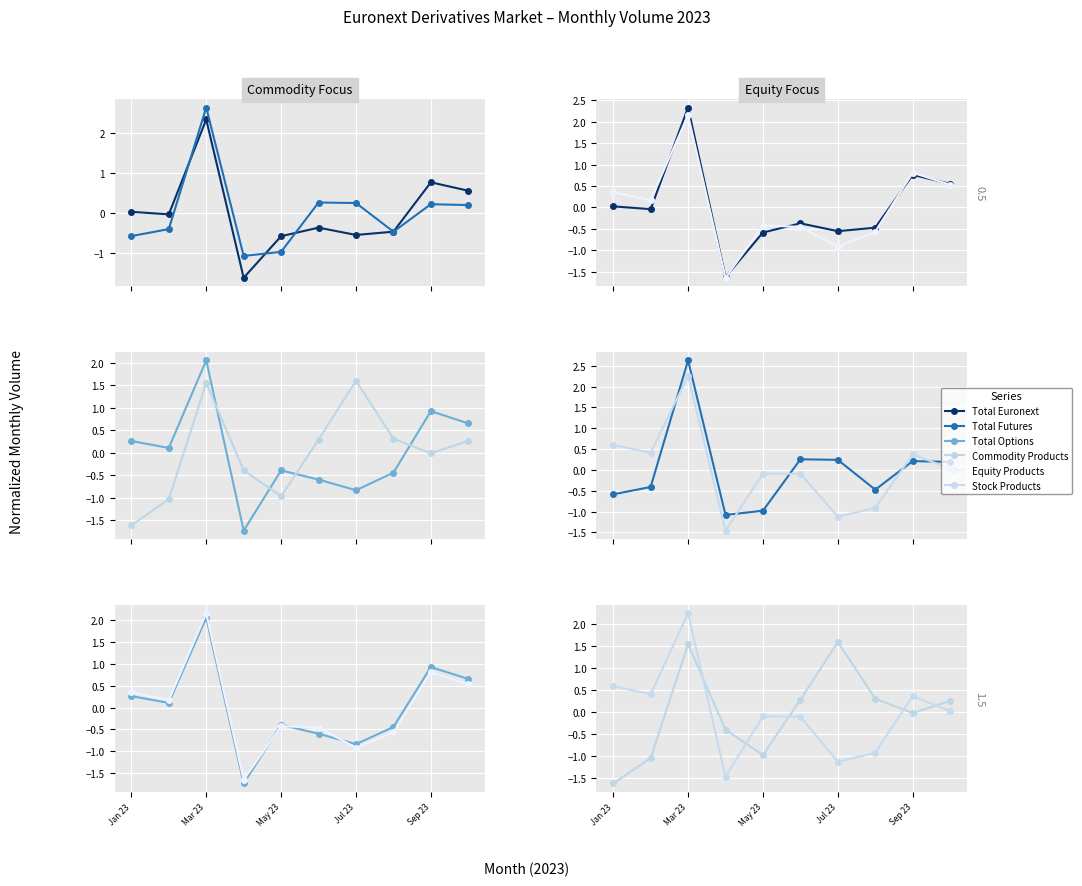

How many values in the Equity Products series exceed 0?

5